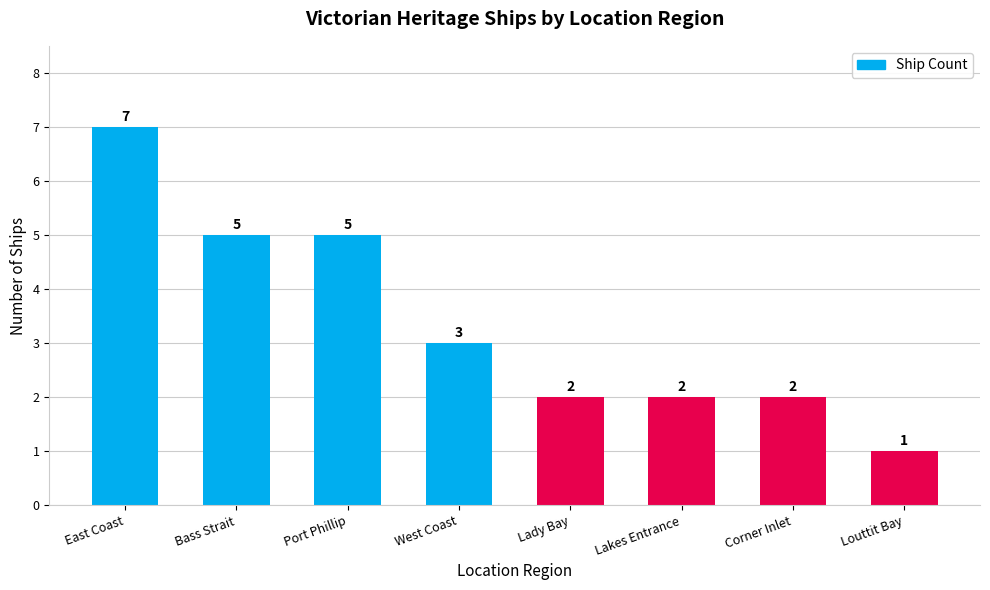

Which category has the highest value across all series?

East Coast